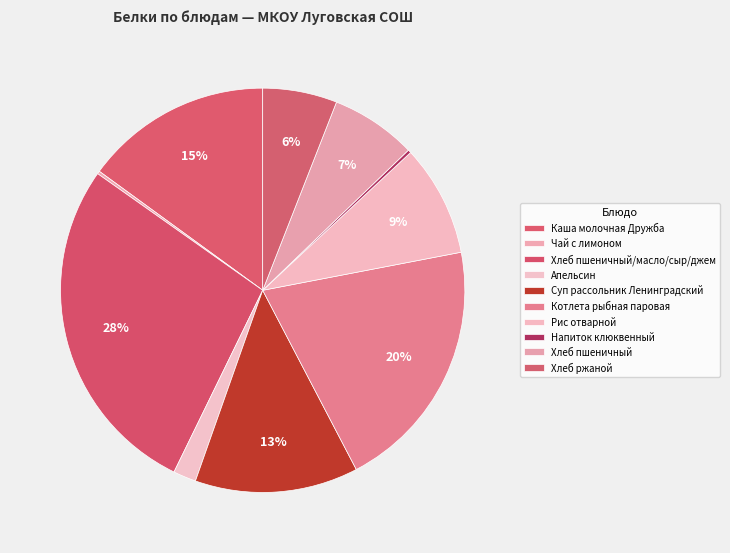

Which slice is the largest?

Хлеб пшеничный/масло/сыр/джем